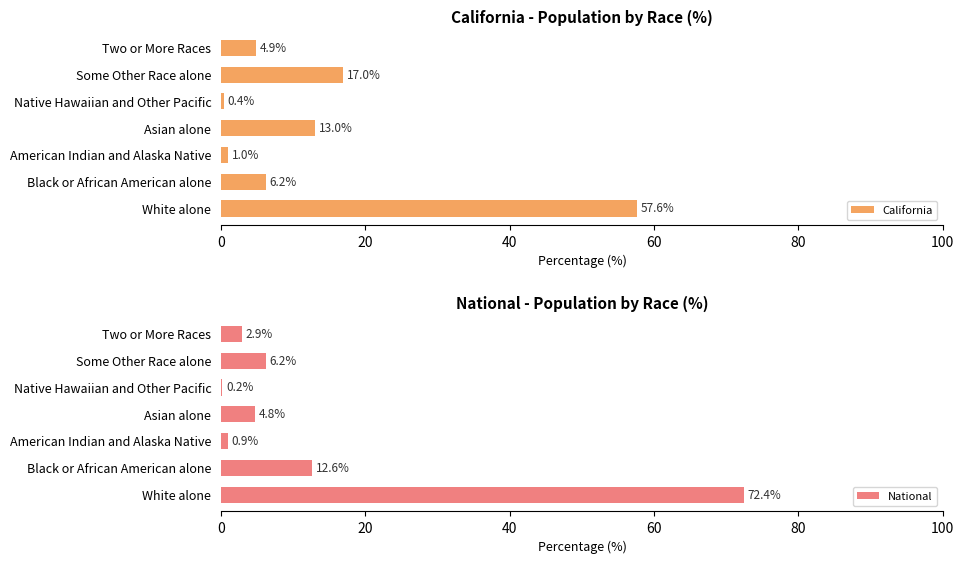

How many categories are shown in the chart?

7